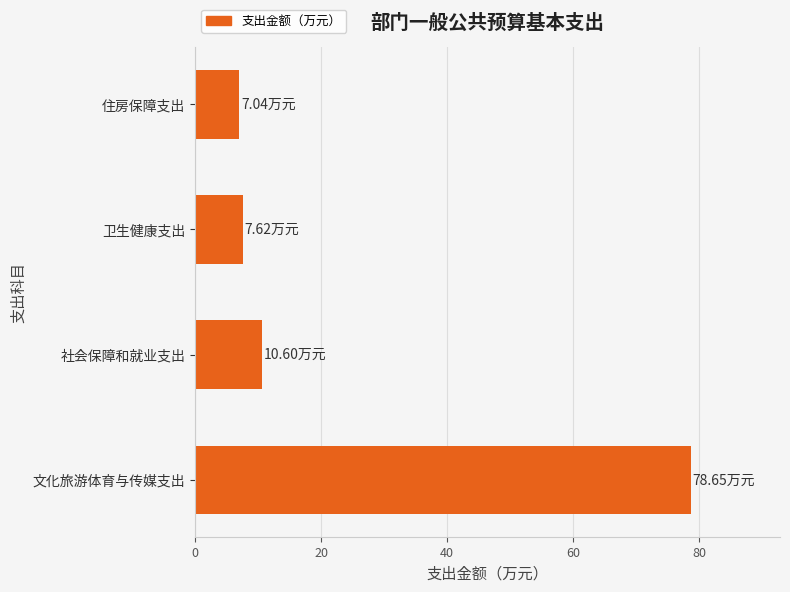

What is the sum of all values?

103.9